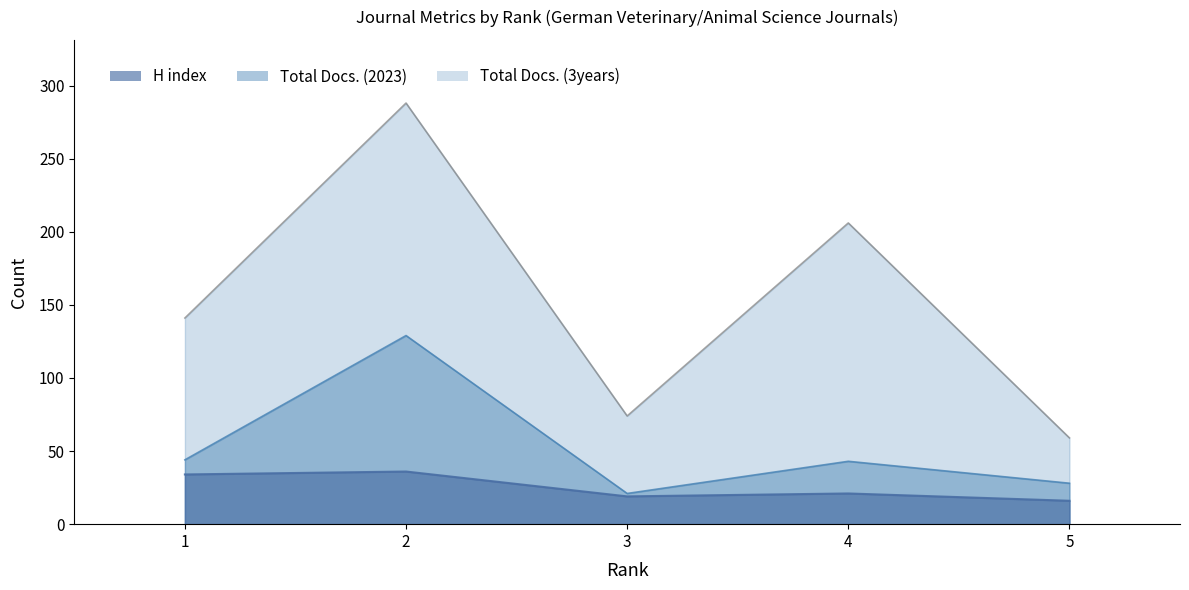

Reading left to right, extract all data points from this chart.

H index: 1=34	2=36	3=19	4=21	5=16
Total Docs. (2023): 1=44	2=129	3=21	4=43	5=28
Total Docs. (3years): 1=141	2=288	3=74	4=206	5=59